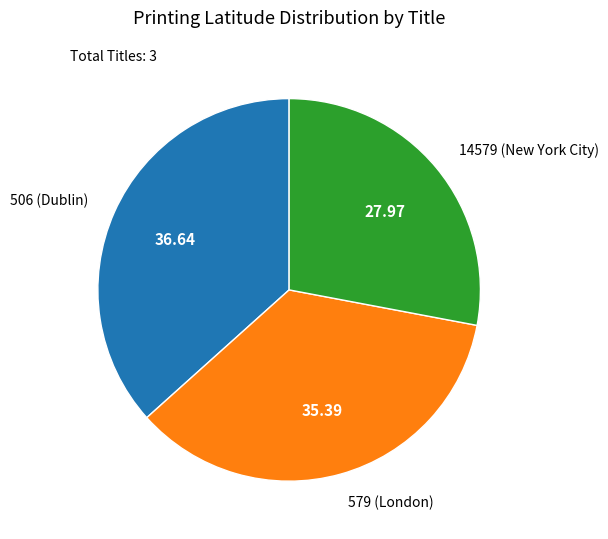

Rank the categories by value from lowest to highest.

14579 (New York City), 579 (London), 506 (Dublin)